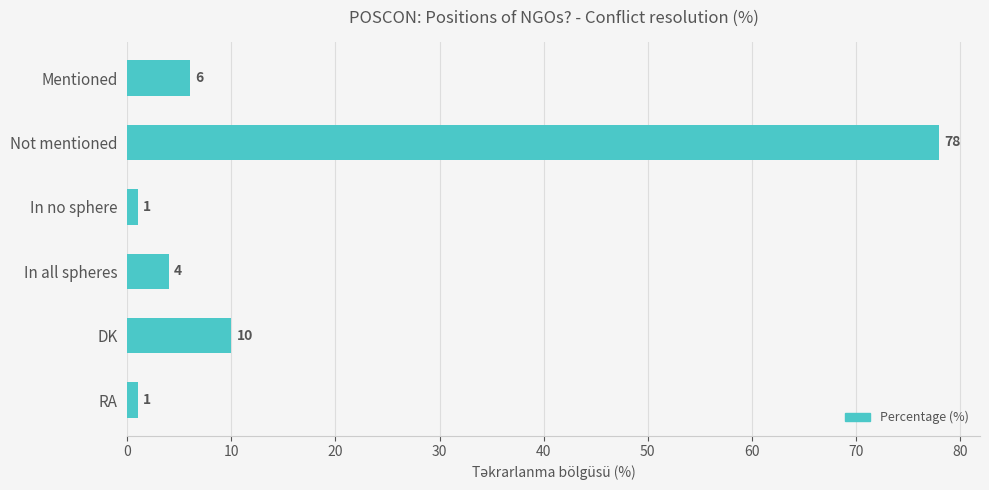

The chart shows a value of 6 at DK. True or false?

False